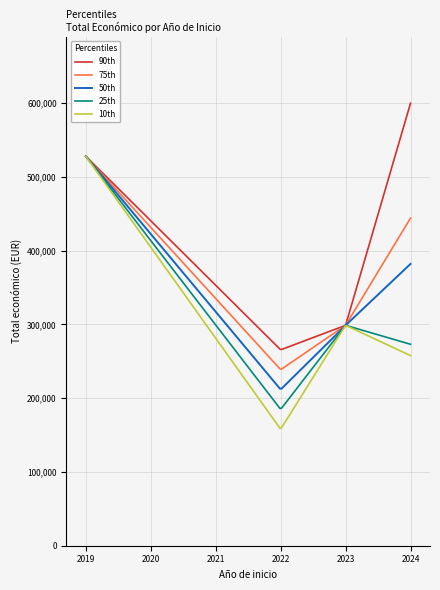

List the series in order of their overall mean, lowest first.

10th, 25th, 50th, 75th, 90th